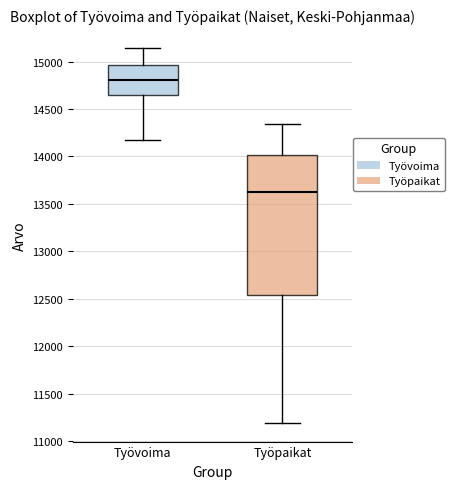

Which box is the tallest, from its lower edge to its upper edge?

Työpaikat